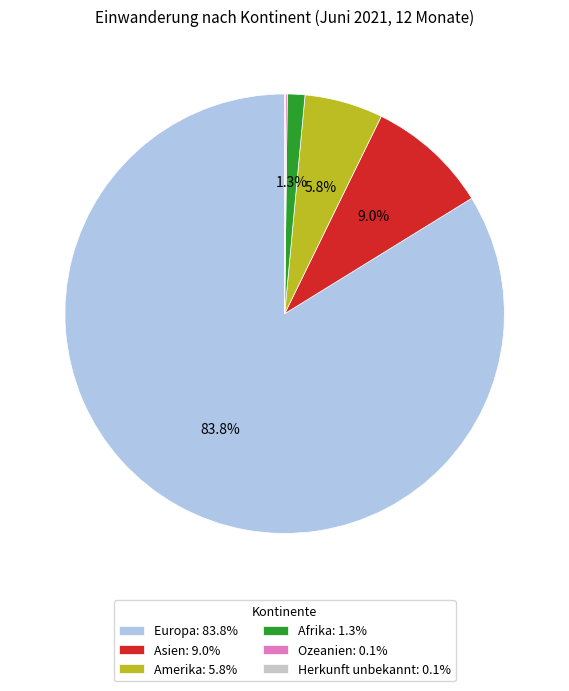

To the nearest percent, what percentage of the pie is Europa?

84%